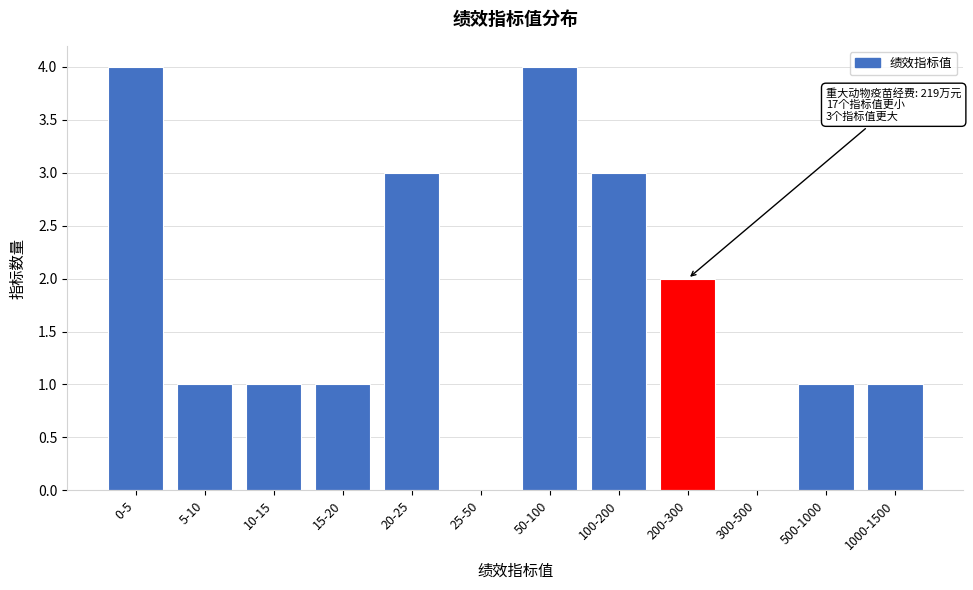

Reading left to right, list all the values displayed in this chart.

0-5=4	5-10=1	10-15=1	15-20=1	20-25=3	25-50=0	50-100=4	100-200=3	200-300=2	300-500=0	500-1000=1	1000-1500=1